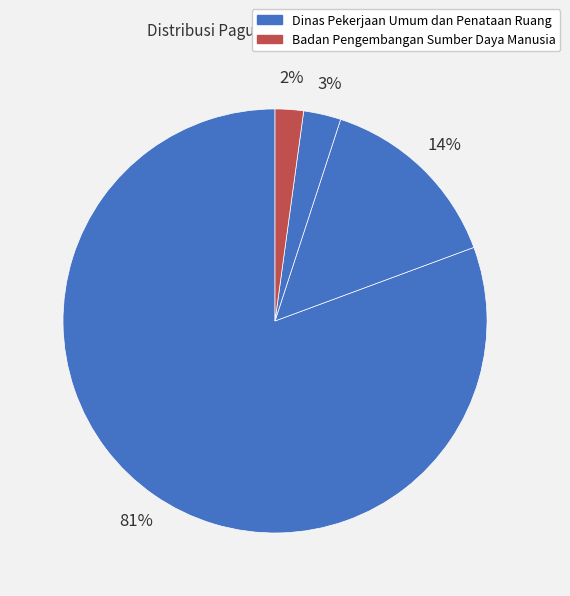

Count the number of slices in the pie.

4